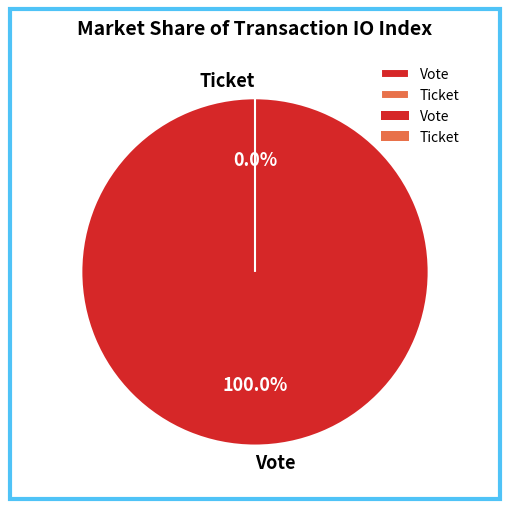

Which slice is the largest?

Vote